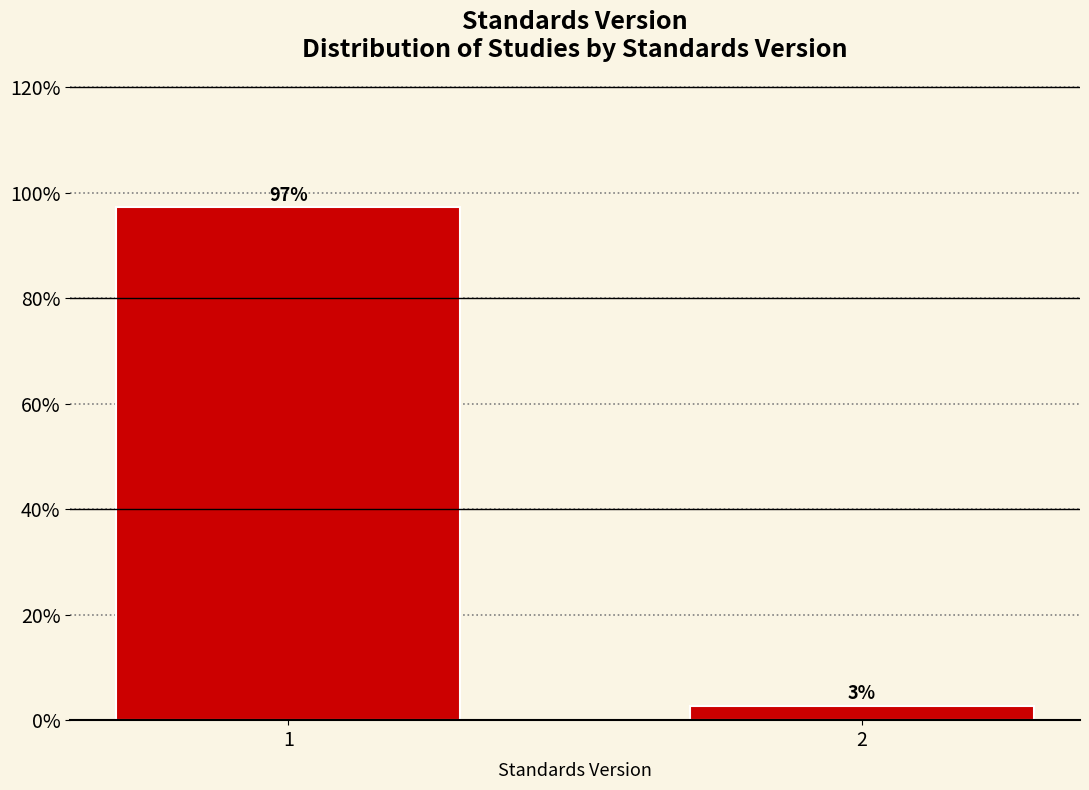

True or false: the data shows 133.3 at 1.

False